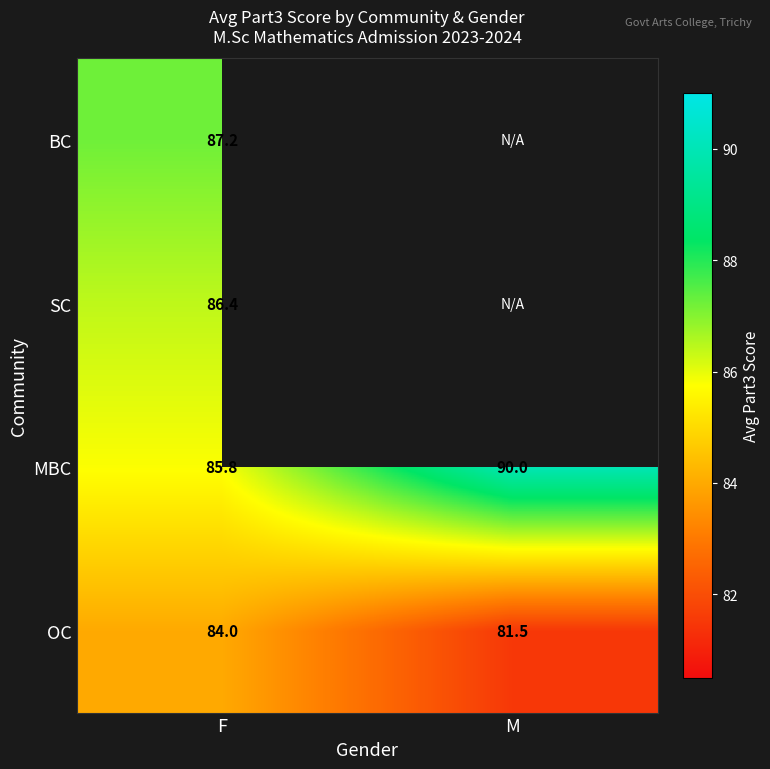

What is the sum of the MBC values at F and M?

175.8